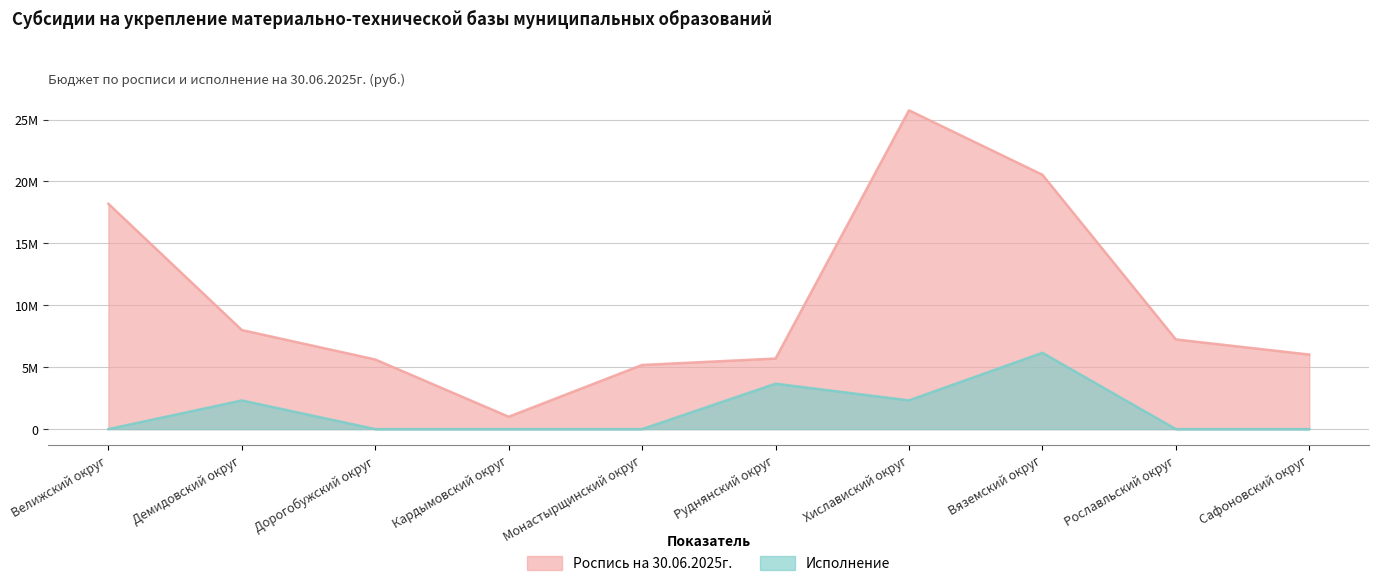

What value does the Роспись на 30.06.2025г. series have at Сафоновский округ?

6019853.6